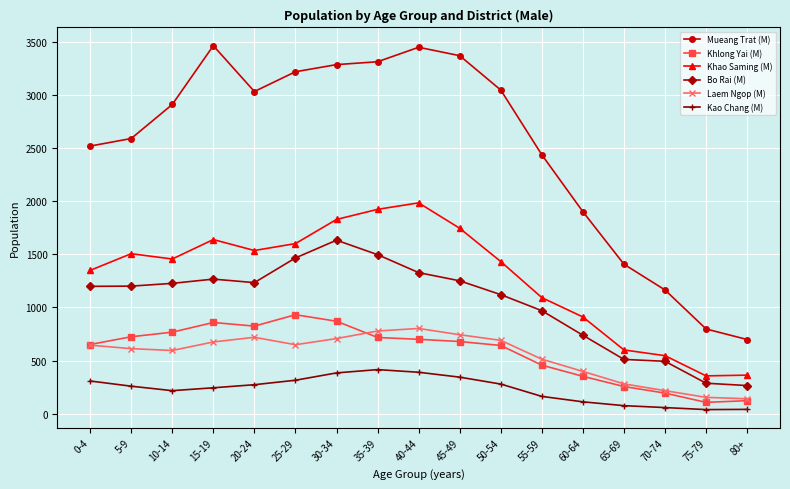

The value of Bo Rai (M) at 25-29 is 885. True or false?

False